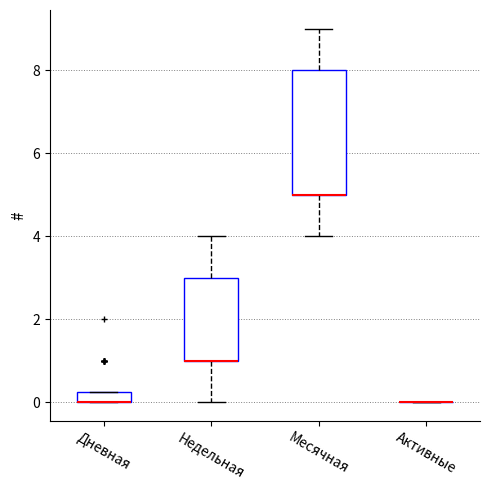

Which box is the tallest, from its lower edge to its upper edge?

Месячная